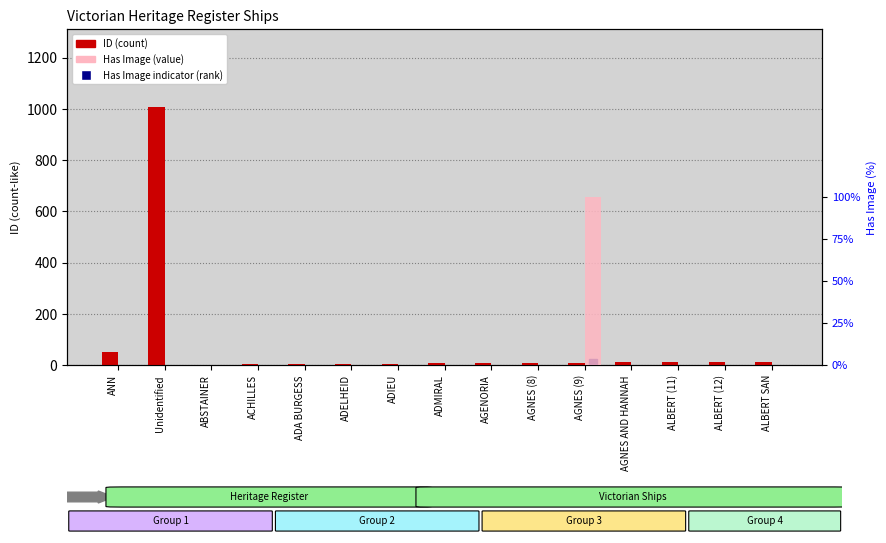

What is the total value across all series at AGENORIA?

7